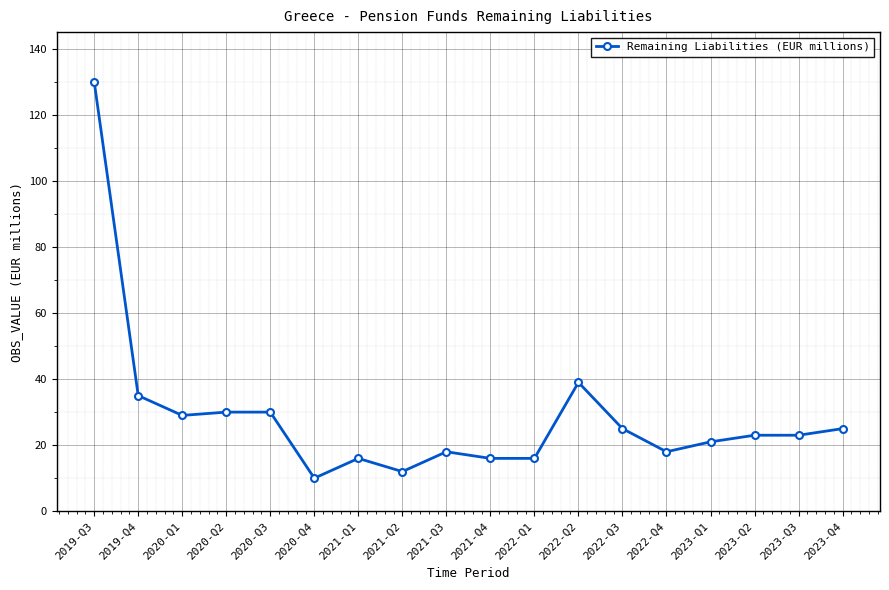

What is the change in value from 2020-Q3 to 2022-Q4?

-12